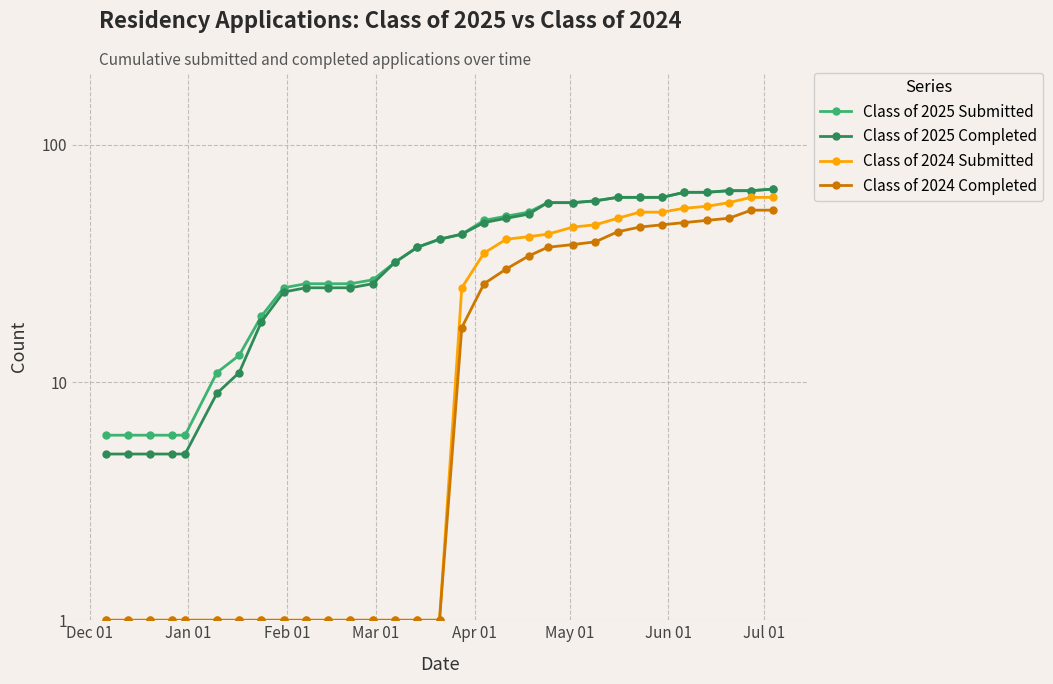

What is the difference between the maximum and minimum values in the Class of 2025 Submitted series?

59